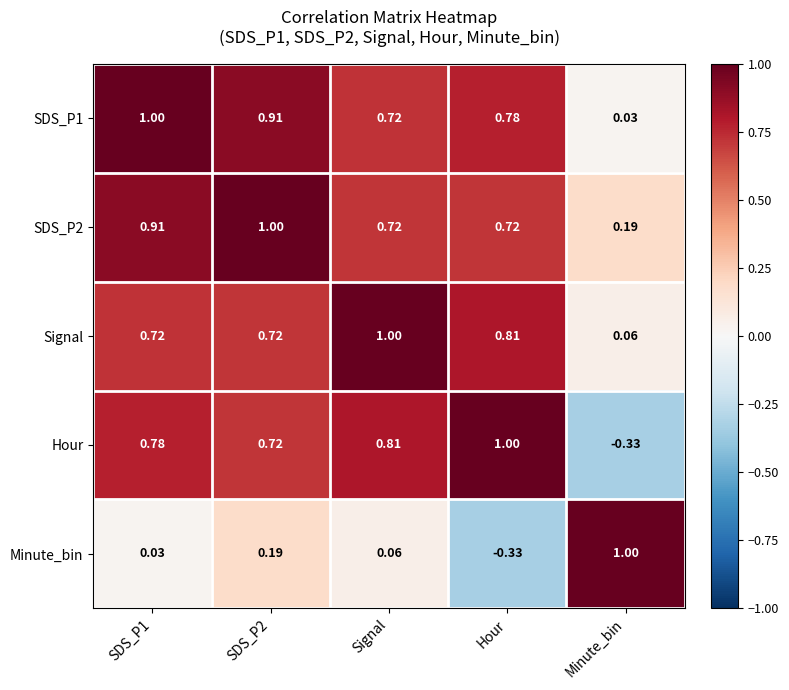

What is the difference between the highest and lowest values at SDS_P1?

1.0